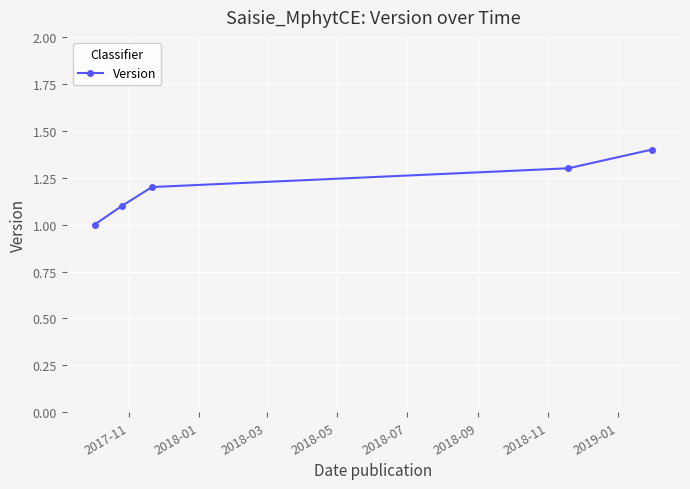

What is the value of the 3rd point from the left?

1.2